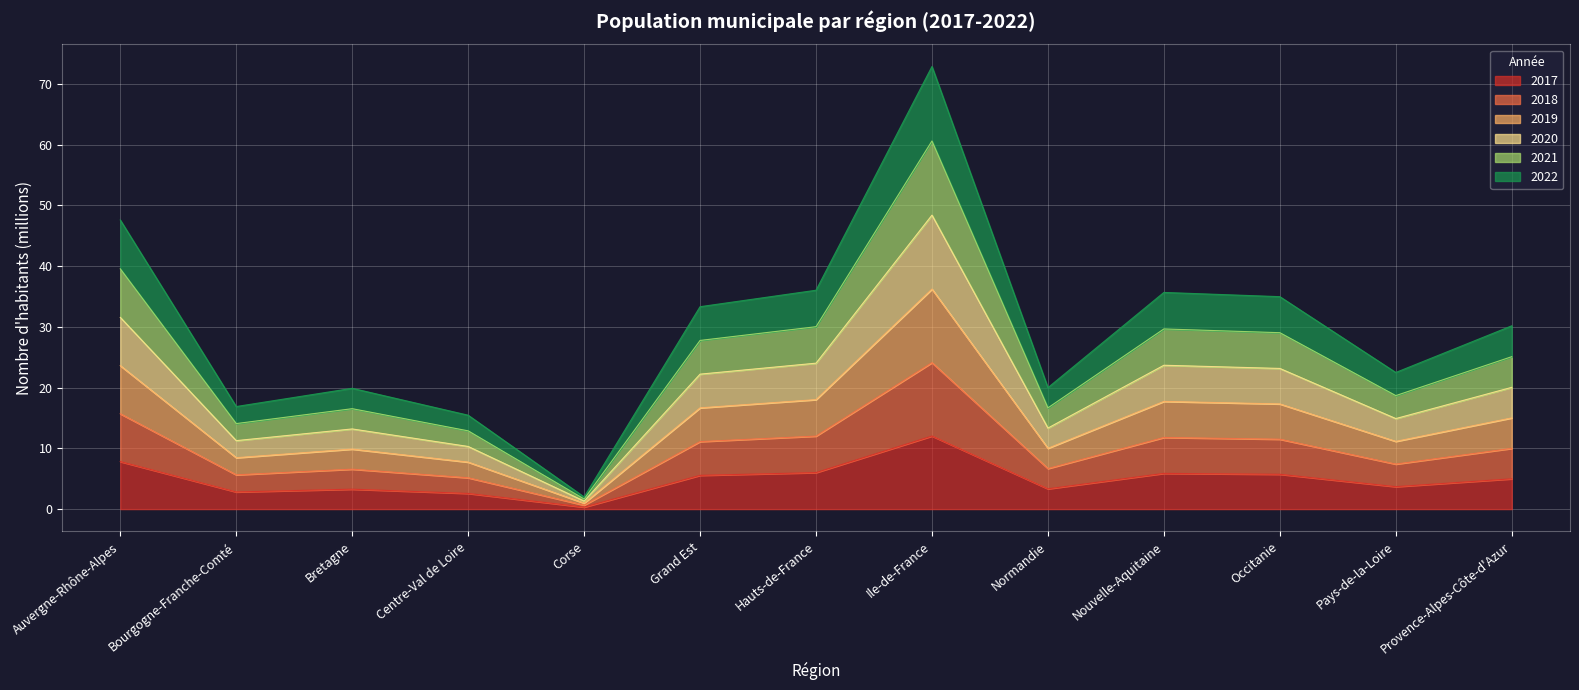

What is the label of the 1st point from the left?

Auvergne-Rhône-Alpes